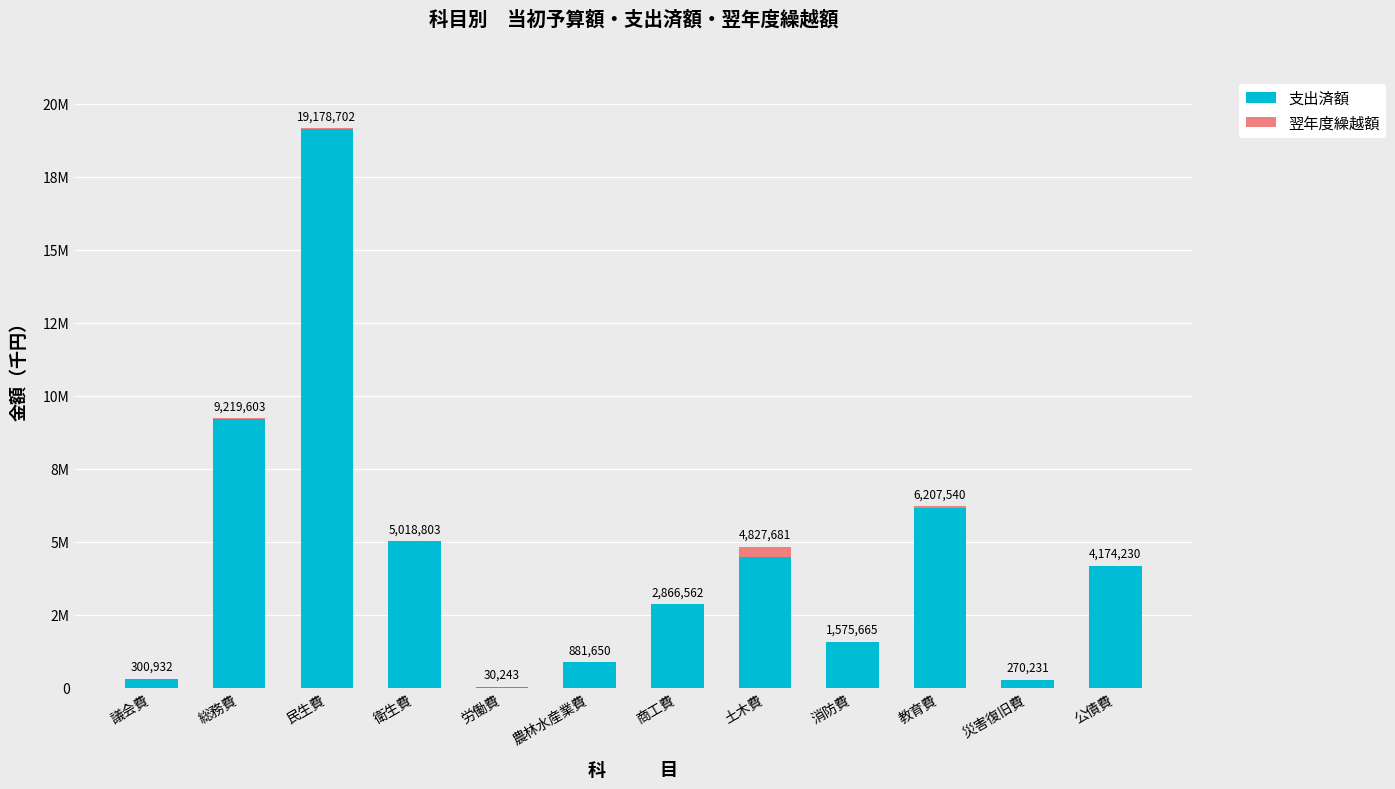

Are the bars horizontal?

No